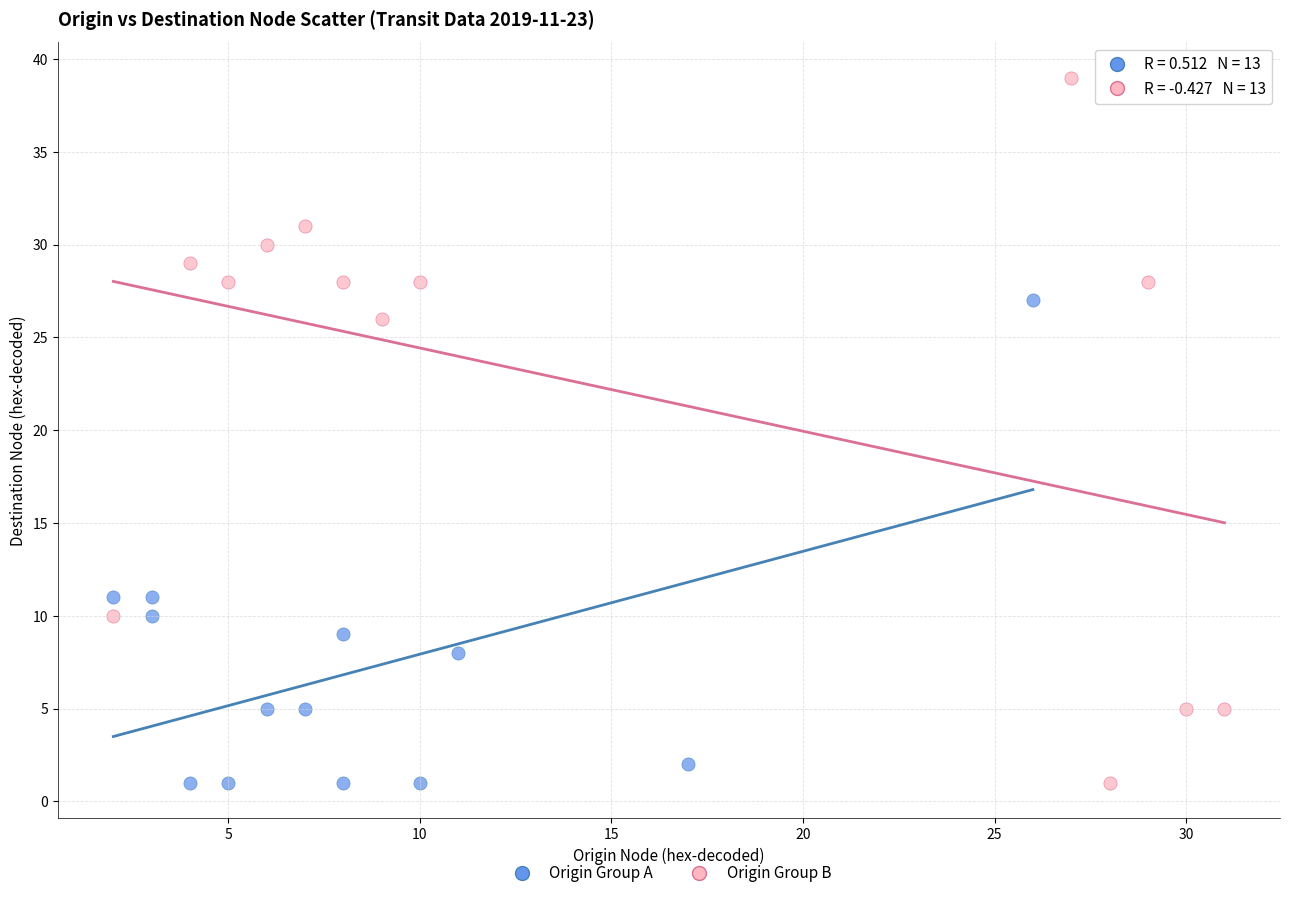

Which series reaches the maximum Y coordinate?

Origin Group B